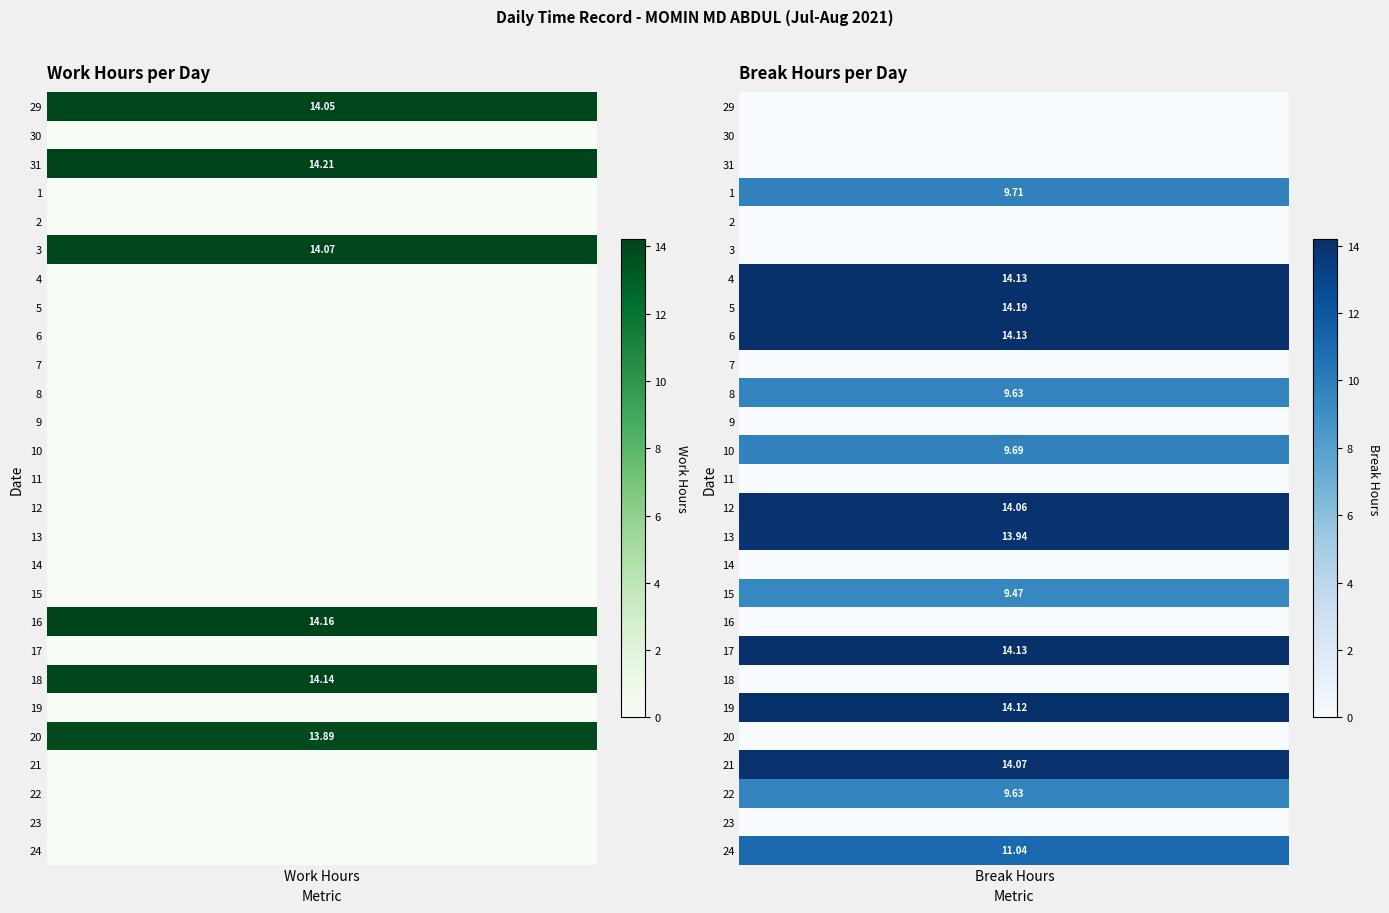

Is the value of 14 at 0 greater than the value of 17 at 1?

No